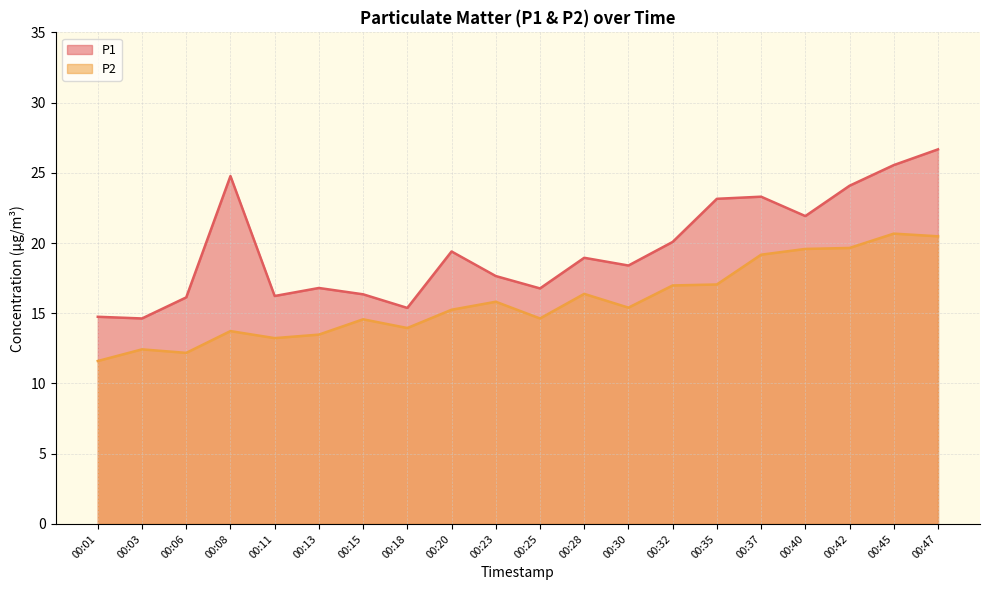

What is the difference between the second highest and second lowest values in the P1 series?

10.8